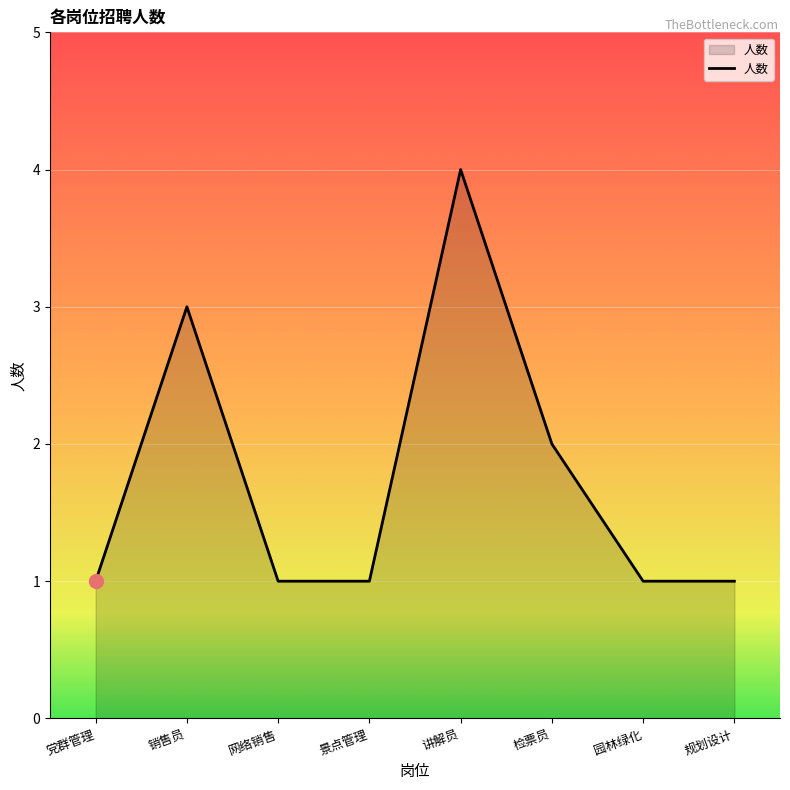

What position from the right is 景点管理?

5